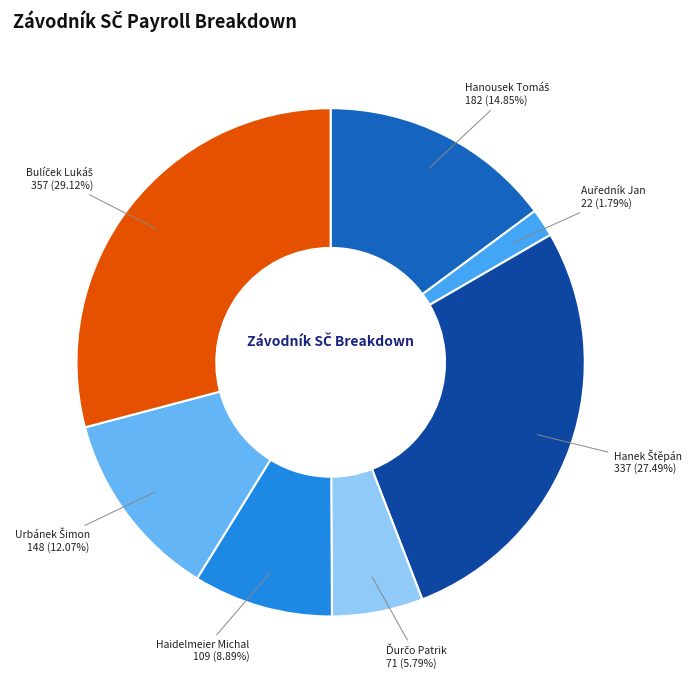

Is there any slice that represents more than half of the pie?

No